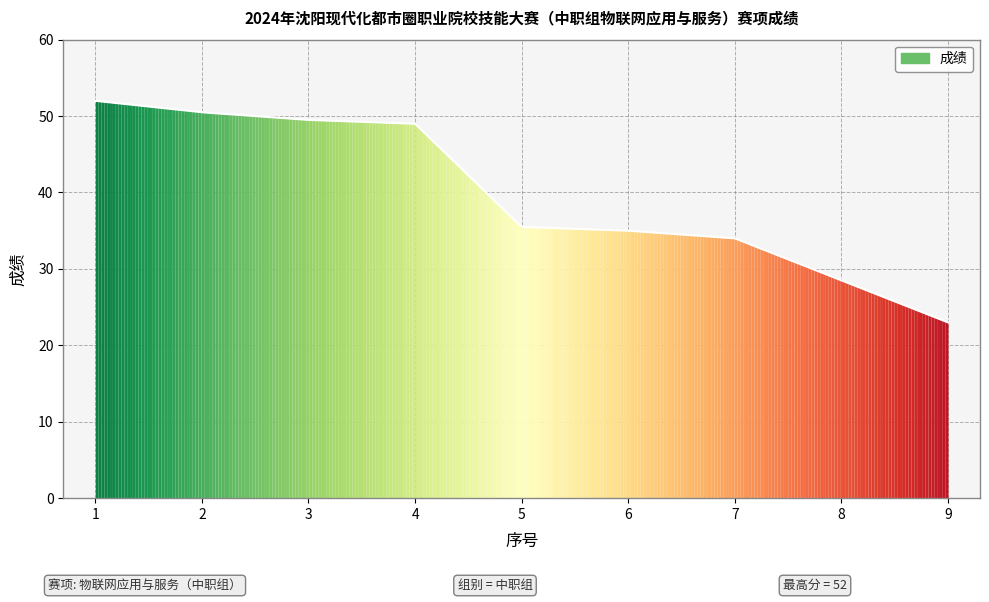

What is the smallest value displayed?

23.0